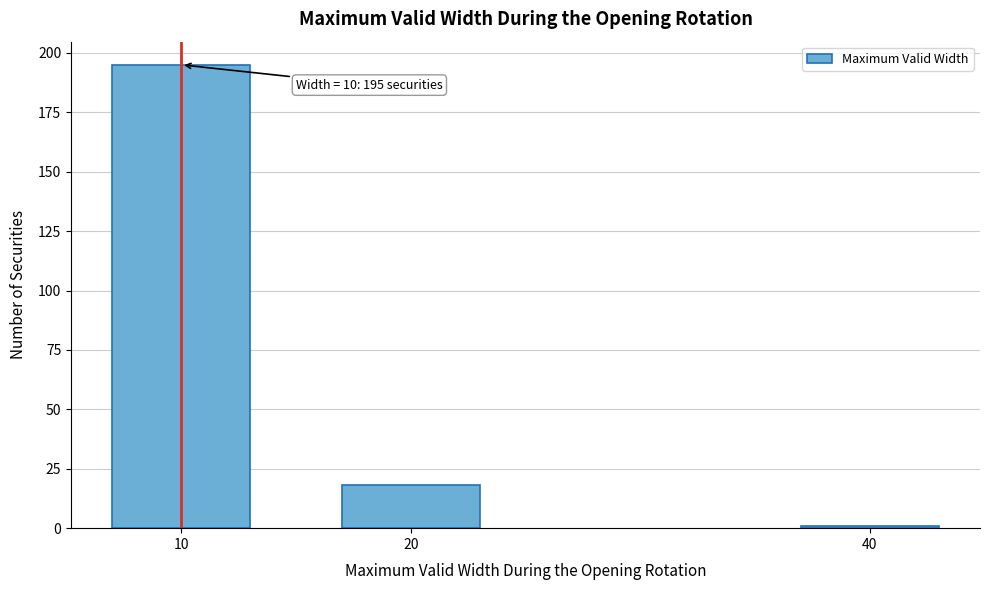

Reading left to right, extract all data points from this chart.

10=195	20=18	40=1